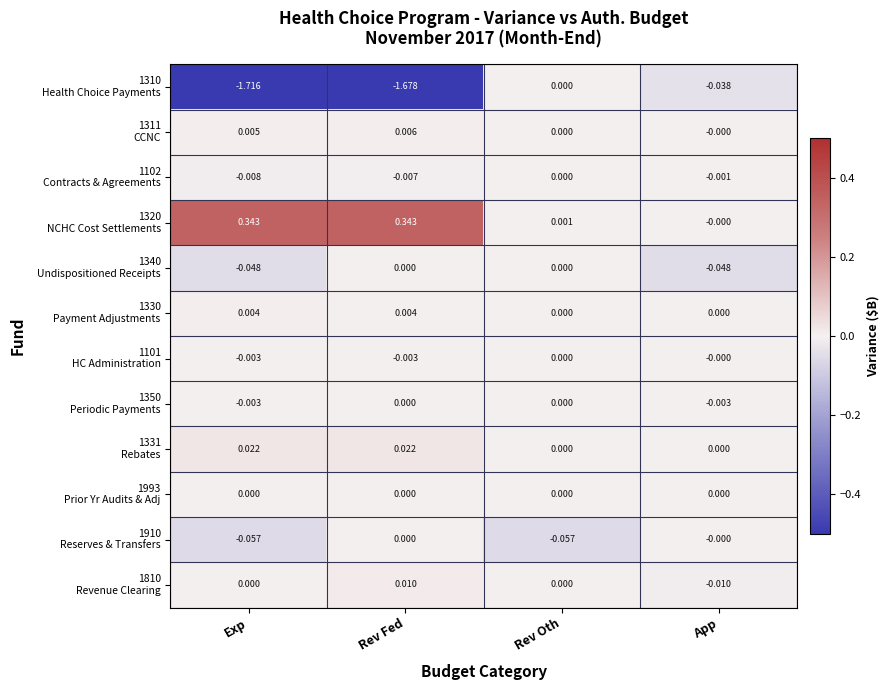

What is the difference between the highest and lowest values at Rev Fed?

2.0